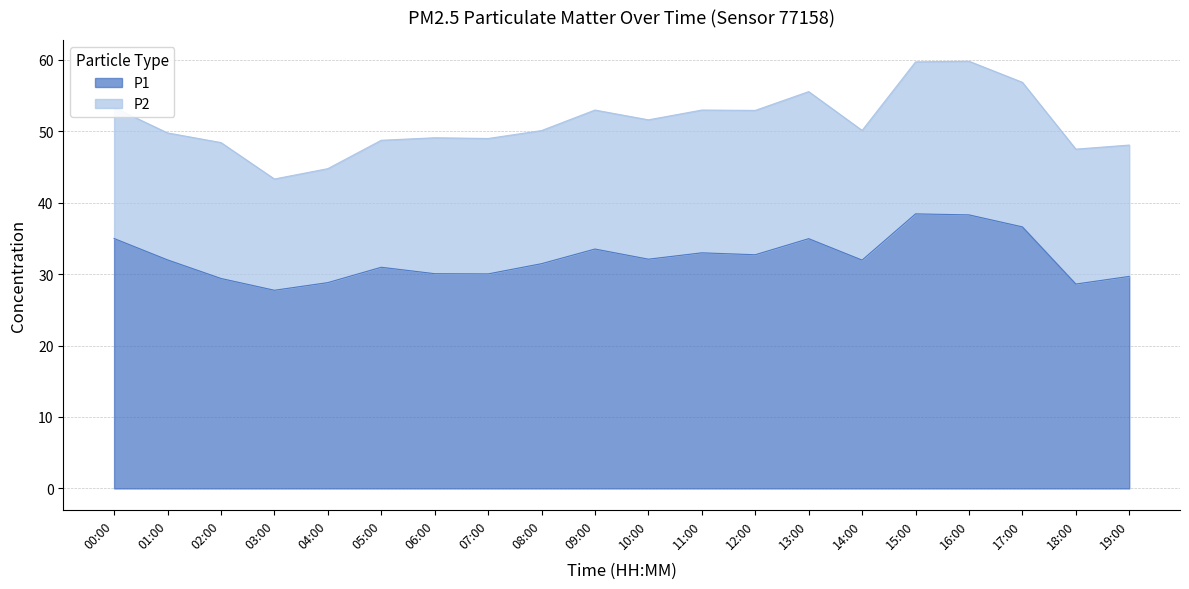

What is the maximum value shown in the chart?

38.4